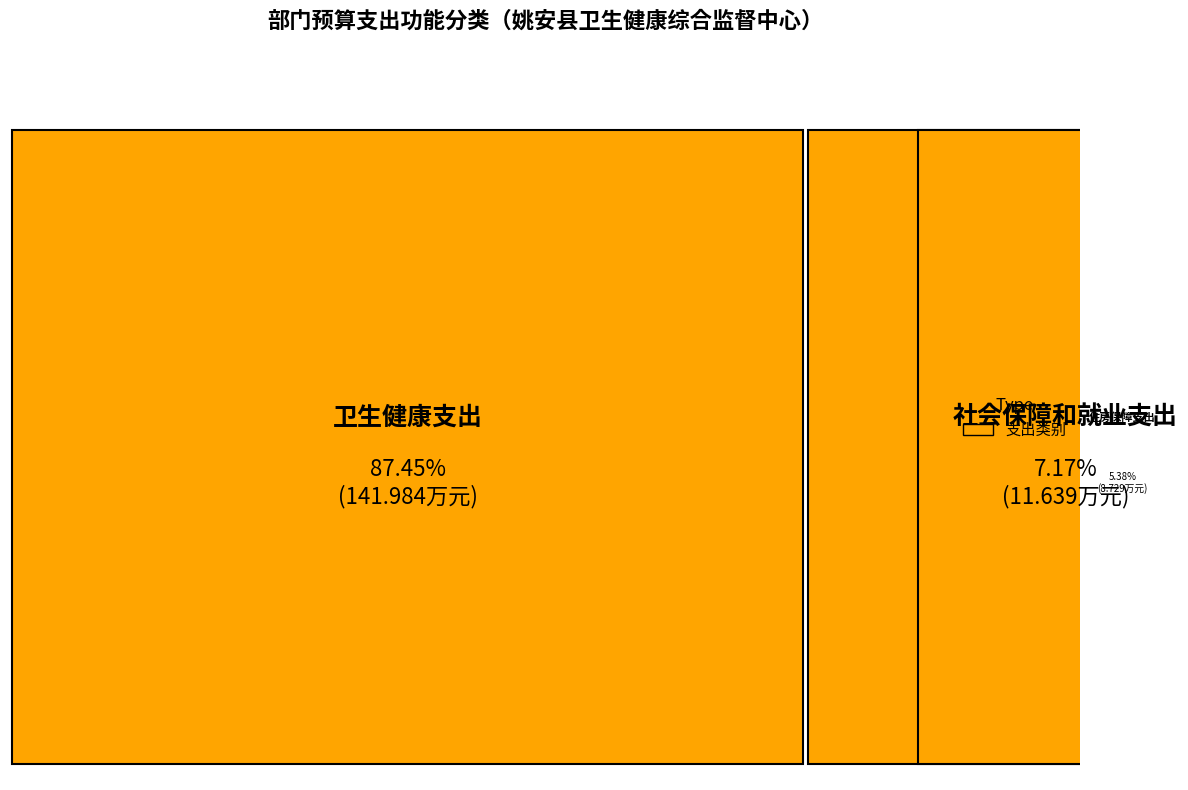

Between 住房保障支出 and 社会保障和就业支出, which is larger?

社会保障和就业支出